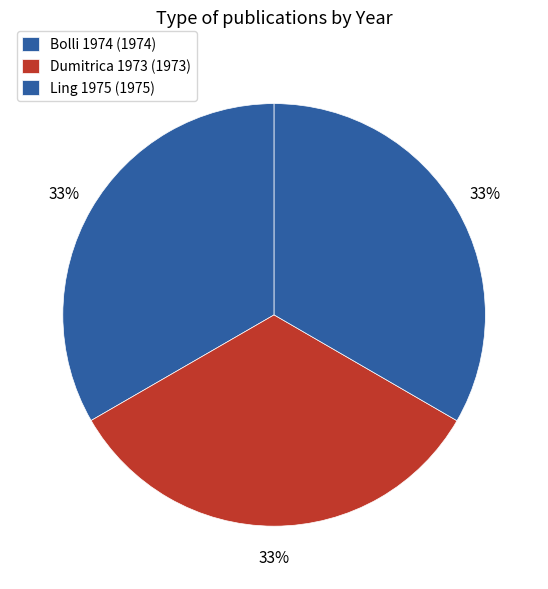

True or false: Ling 1975 accounts for 24% of the total.

False